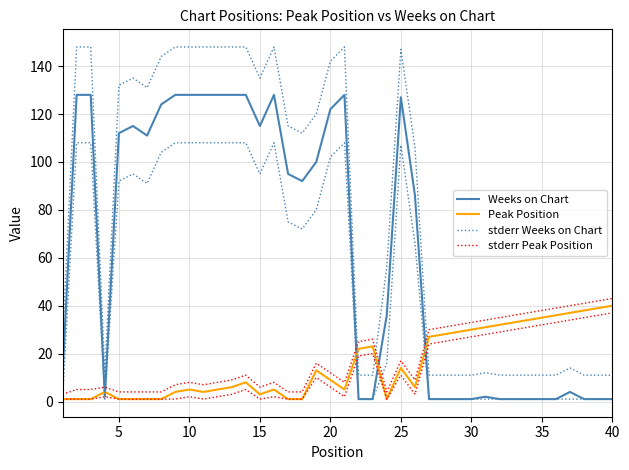

How many categories are shown in the chart?

40